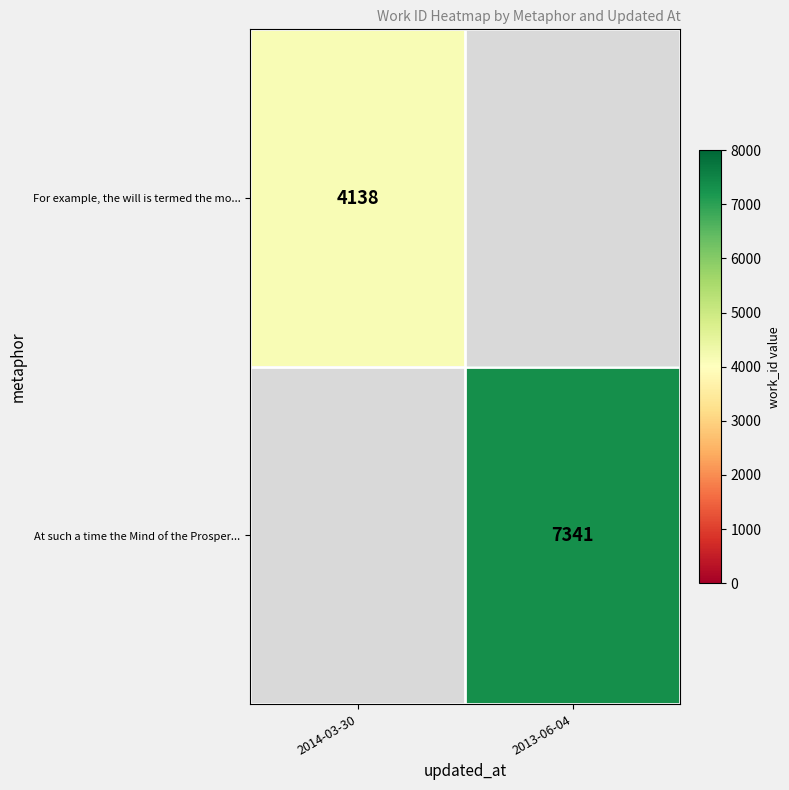

Count the number of categories in the chart.

2